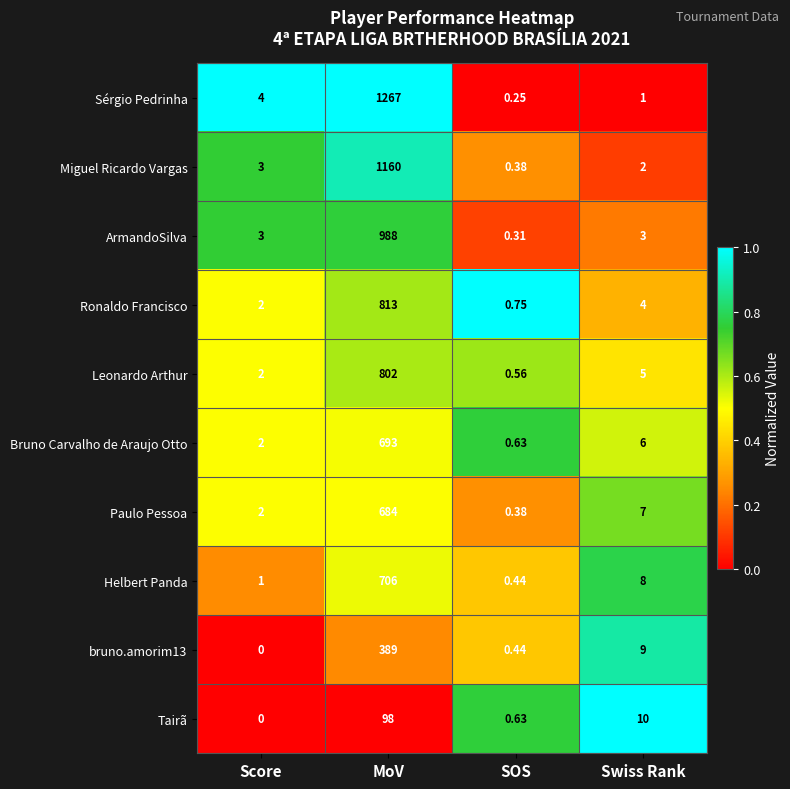

Where does the Bruno Carvalho de Araujo Otto series first go above 6?

MoV